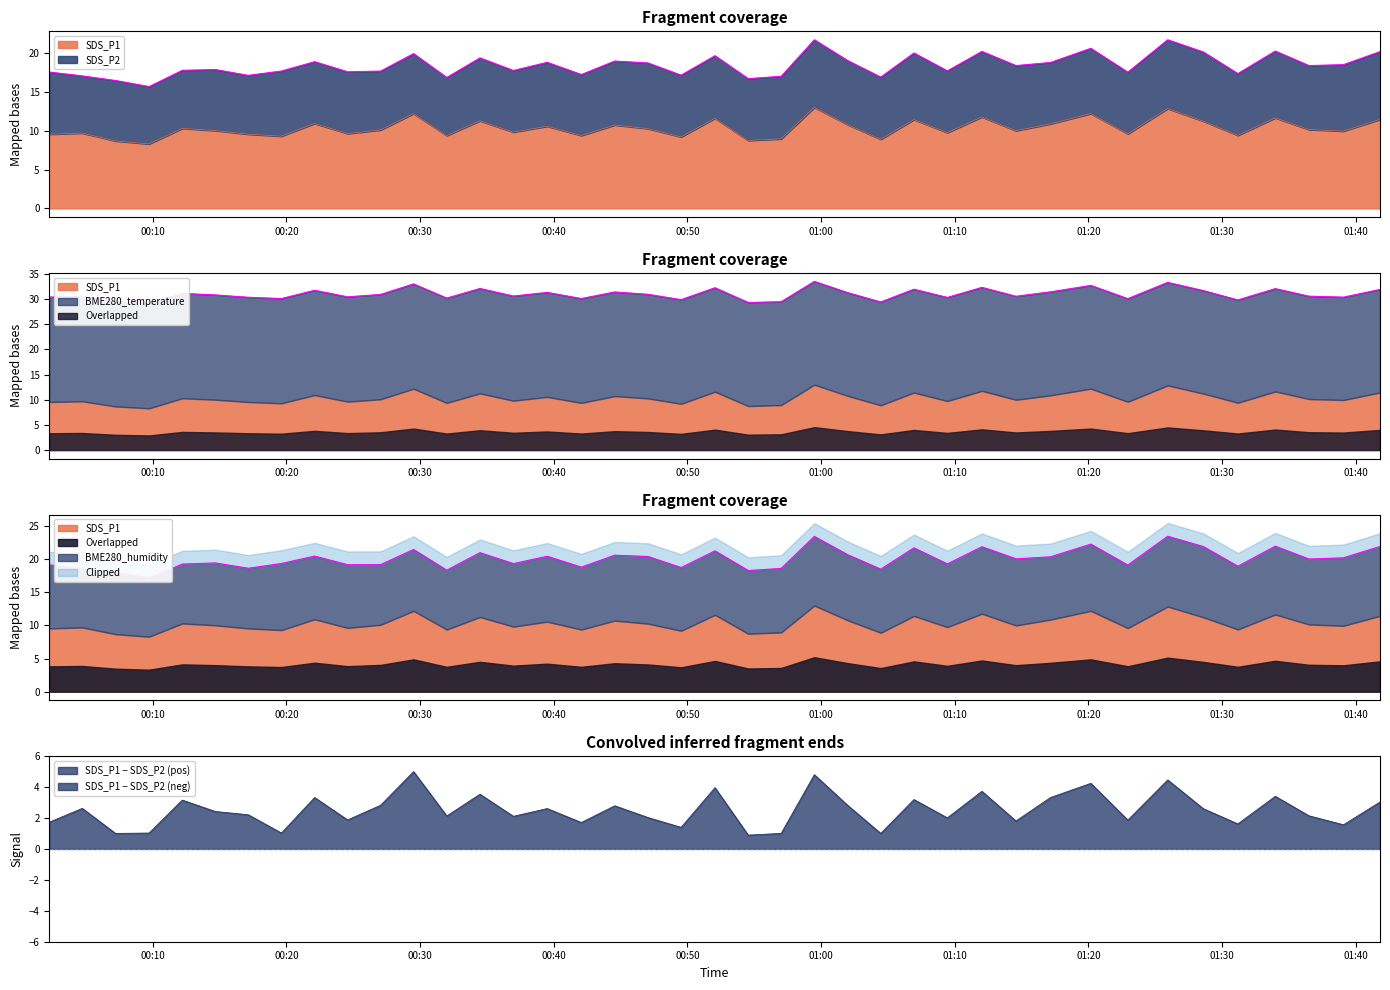

True or false: BME280_temperature and SDS_P2 cross at least once.

False